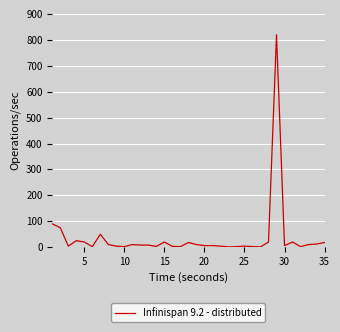

What is the difference between the maximum and minimum values?

819